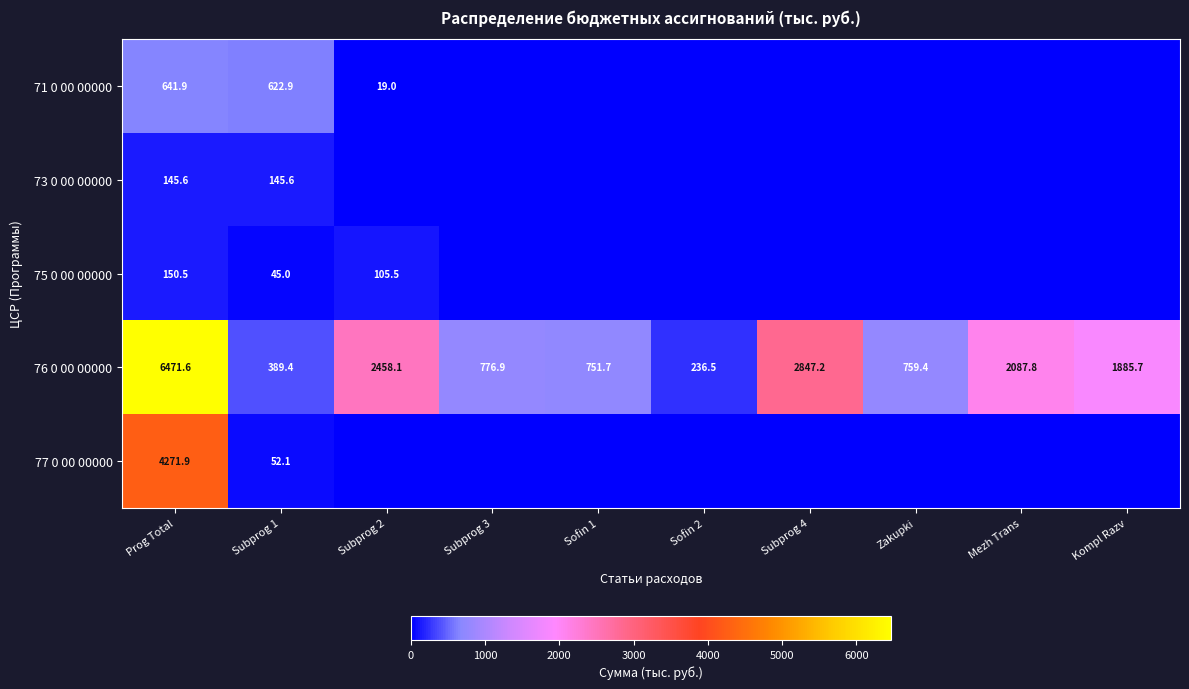

The 75 0 00 00000 series shows 33.5 at Subprog 2. True or false?

False